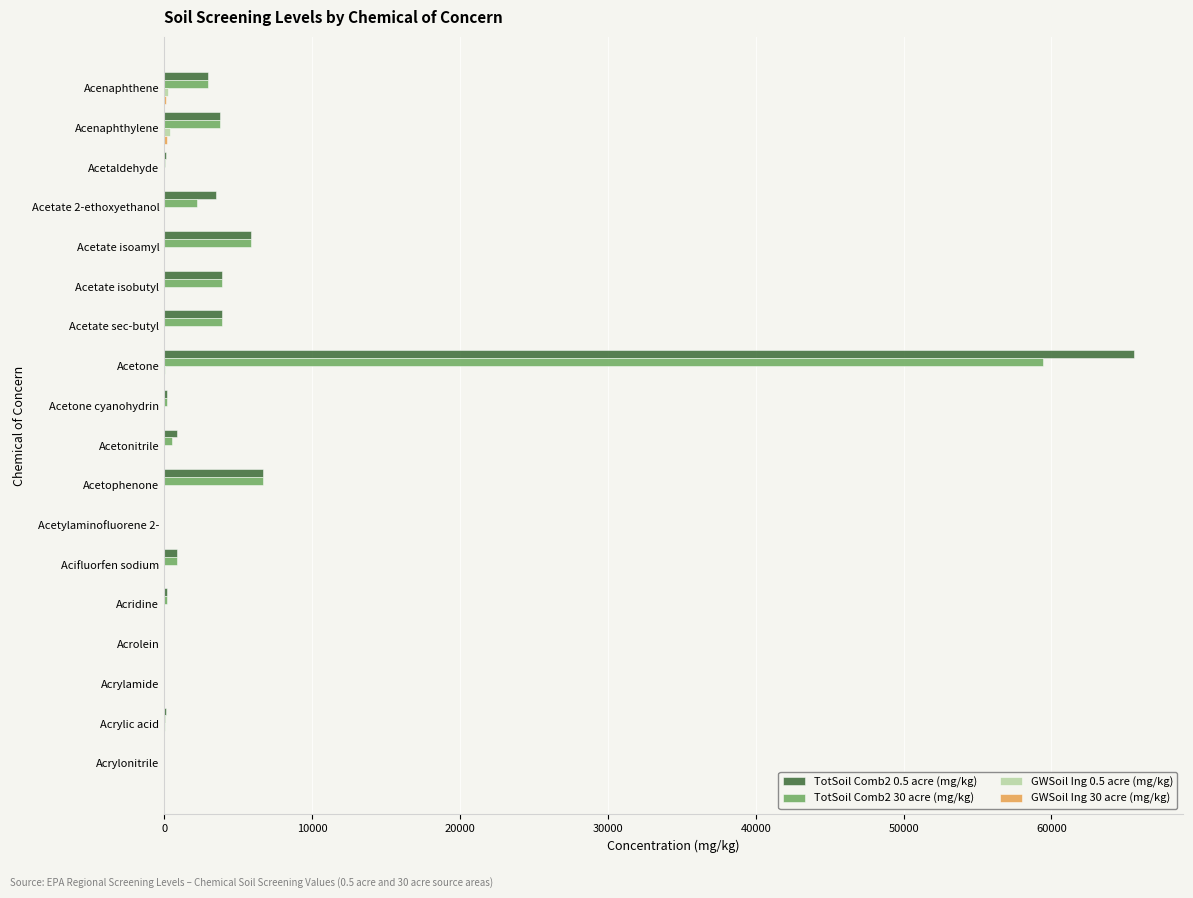

At which category is the sum across all series the highest?

Acetone